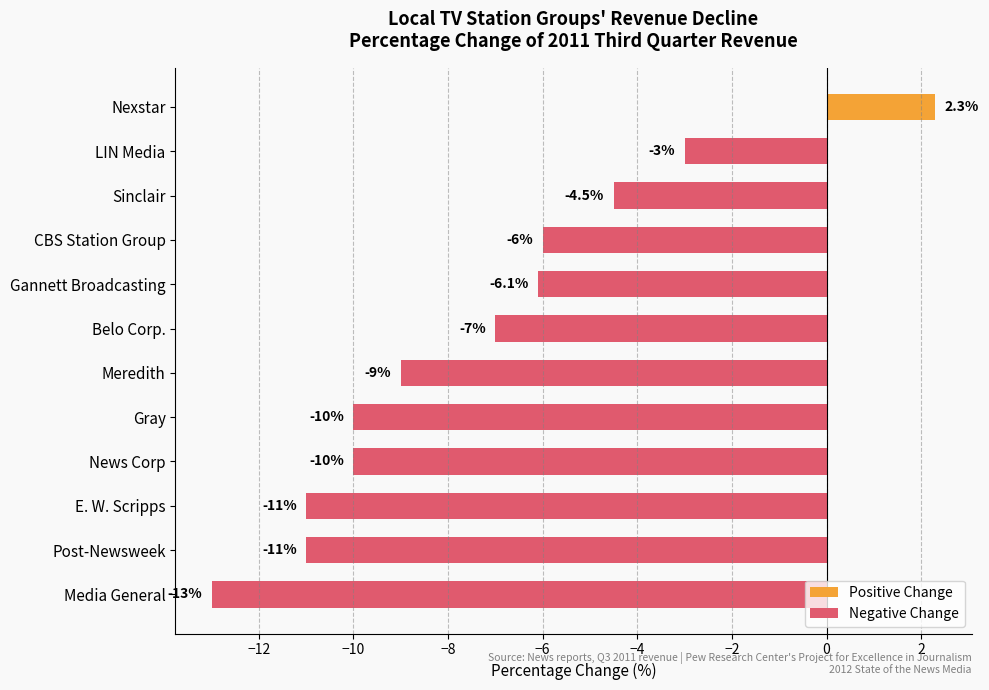

Which category has the lowest value across all series?

Media General